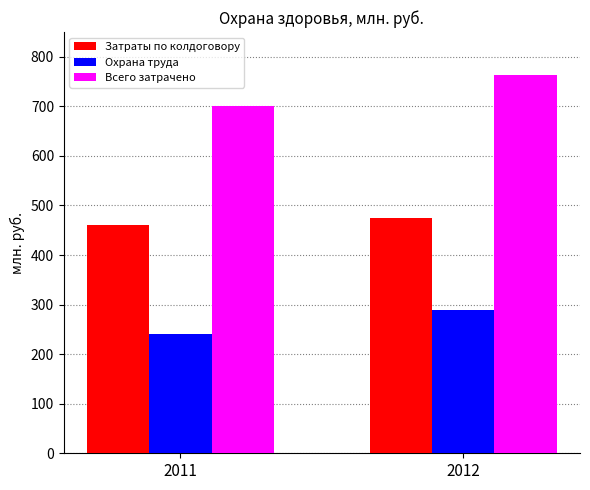

Which series has the largest total across all categories?

Всего затрачено